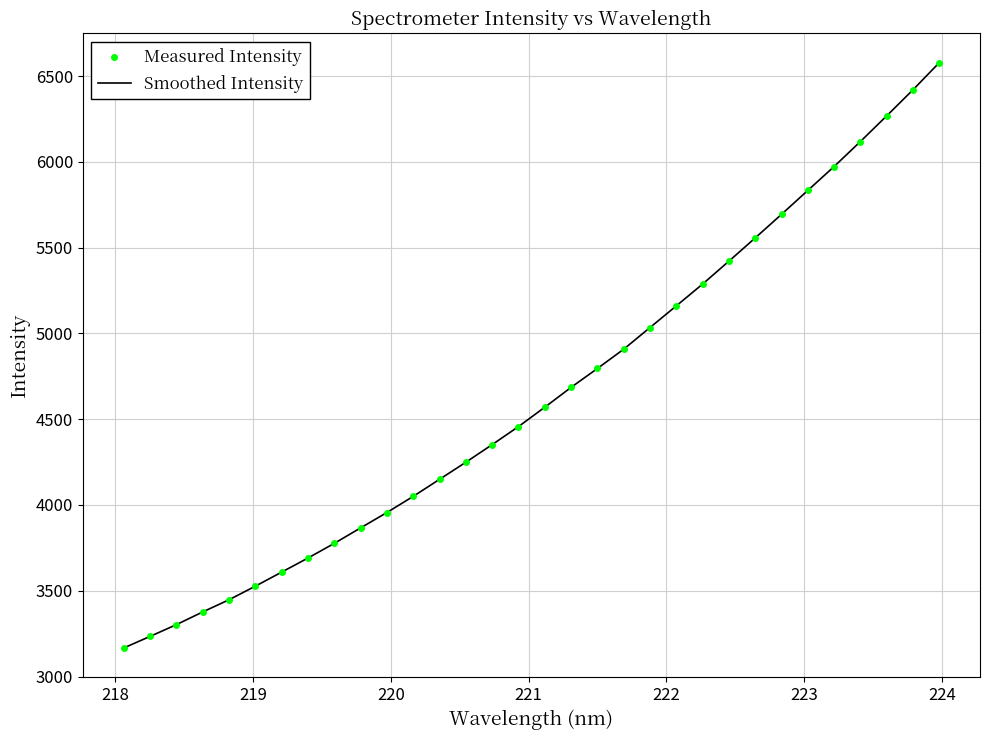

Reading right to left, list all the values displayed in this chart.

Measured Intensity: 6577.6	6419.4	6267.6	6118.1	5972.5	5833.3	5693.8	5556.5	5420.9	5287.7	5160.5	5034.3	4908.0	4795.6	4685.5	4569.8	4457.0	4351.9	4249.2	4149.5	4050.2	3956.0	3866.4	3776.1	3690.7	3608.4	3526.5	3447.4	3376.2	3302.2	3233.6	3166.2
Smoothed Intensity: 6577.6	6419.4	6267.6	6118.1	5972.5	5833.3	5693.8	5556.5	5420.9	5287.7	5160.5	5034.3	4908.0	4795.6	4685.5	4569.8	4457.0	4351.9	4249.2	4149.5	4050.2	3956.0	3866.4	3776.1	3690.7	3608.4	3526.5	3447.4	3376.2	3302.2	3233.6	3166.2